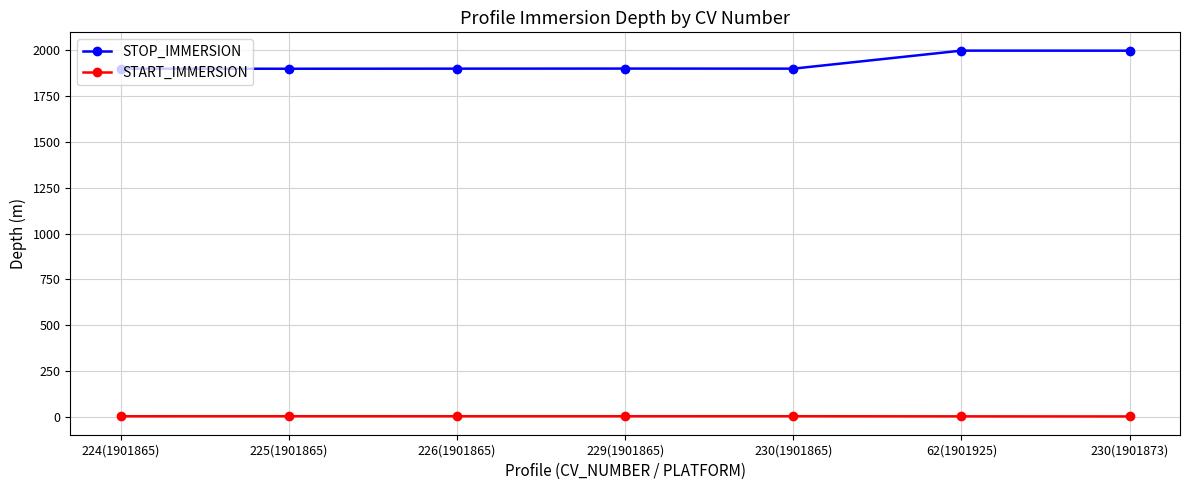

At 226(1901865), list the series in order from smallest to largest.

START_IMMERSION, STOP_IMMERSION